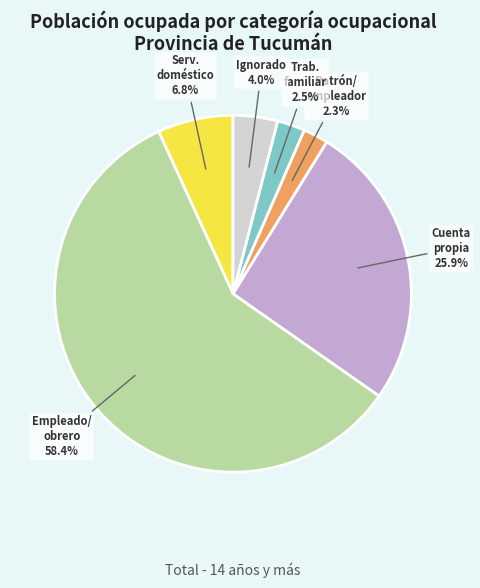

Is there any slice that represents more than half of the pie?

Yes